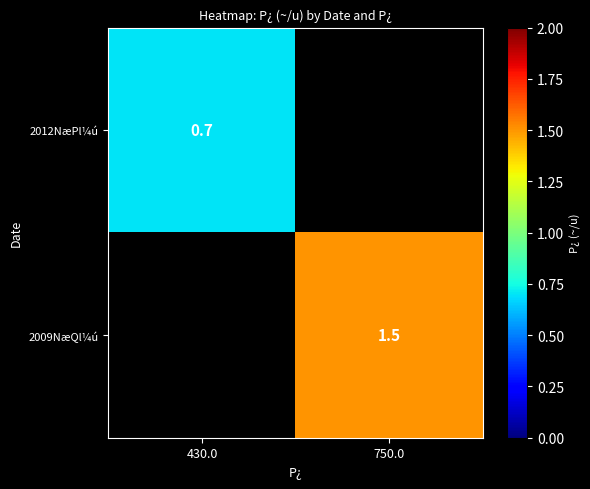

True or false: 2009NæQl¼ú has a value of 1.5 at 750.0.

True